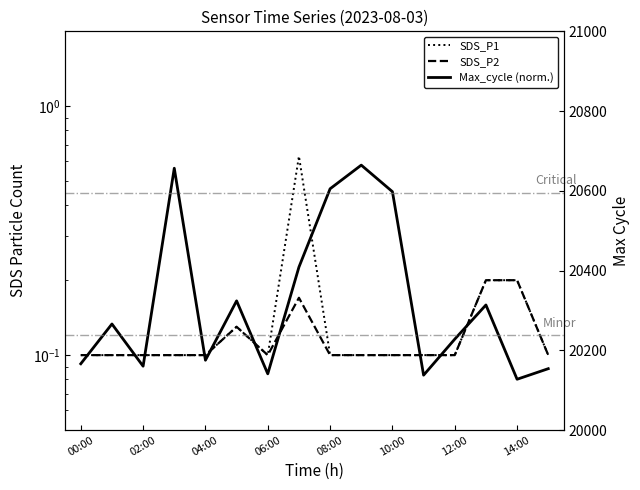

Which category has the highest value across all series?

9